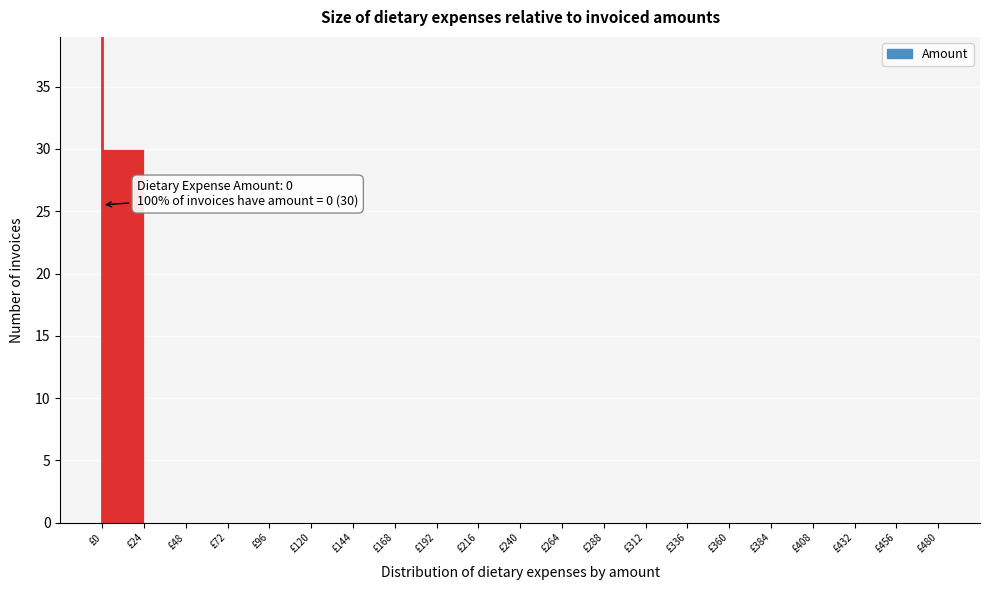

Over which range of the x-axis is the bar tallest?

0 to 24